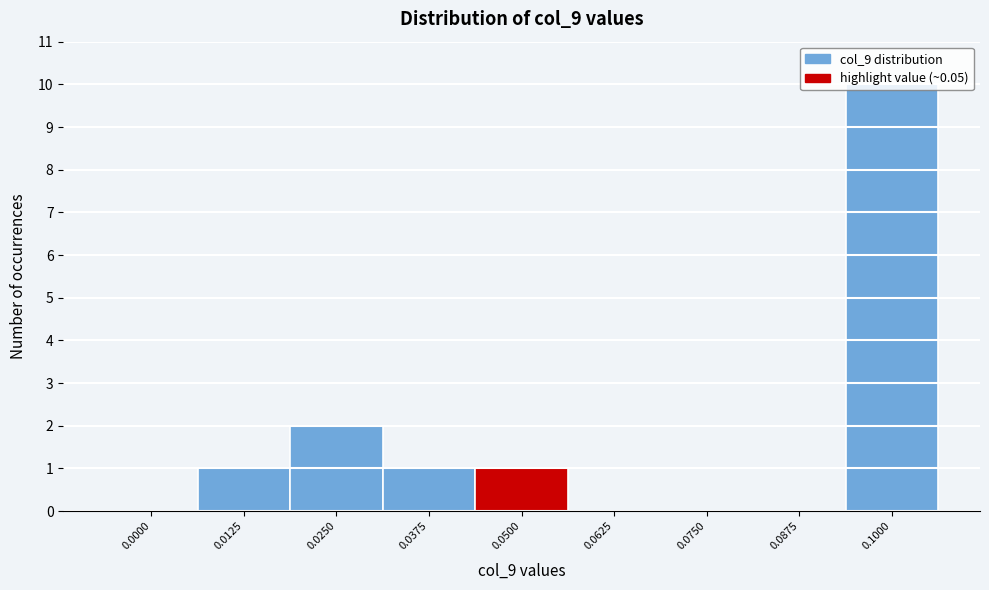

Approximately how many times larger is the value at 0.1000 compared to 0.0500?

10.0